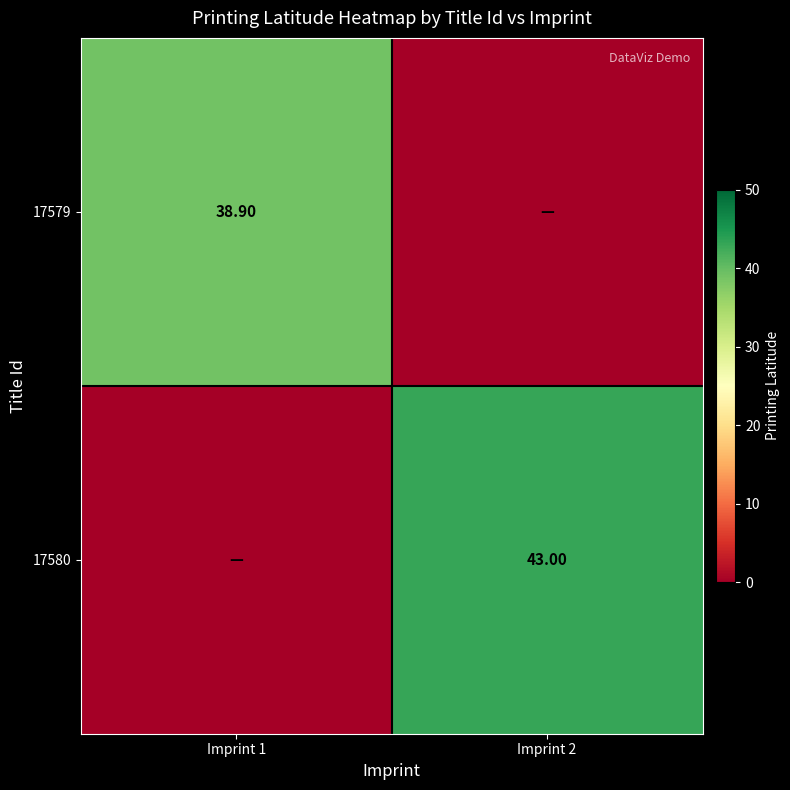

At how many categories does at least one series exceed 5?

2